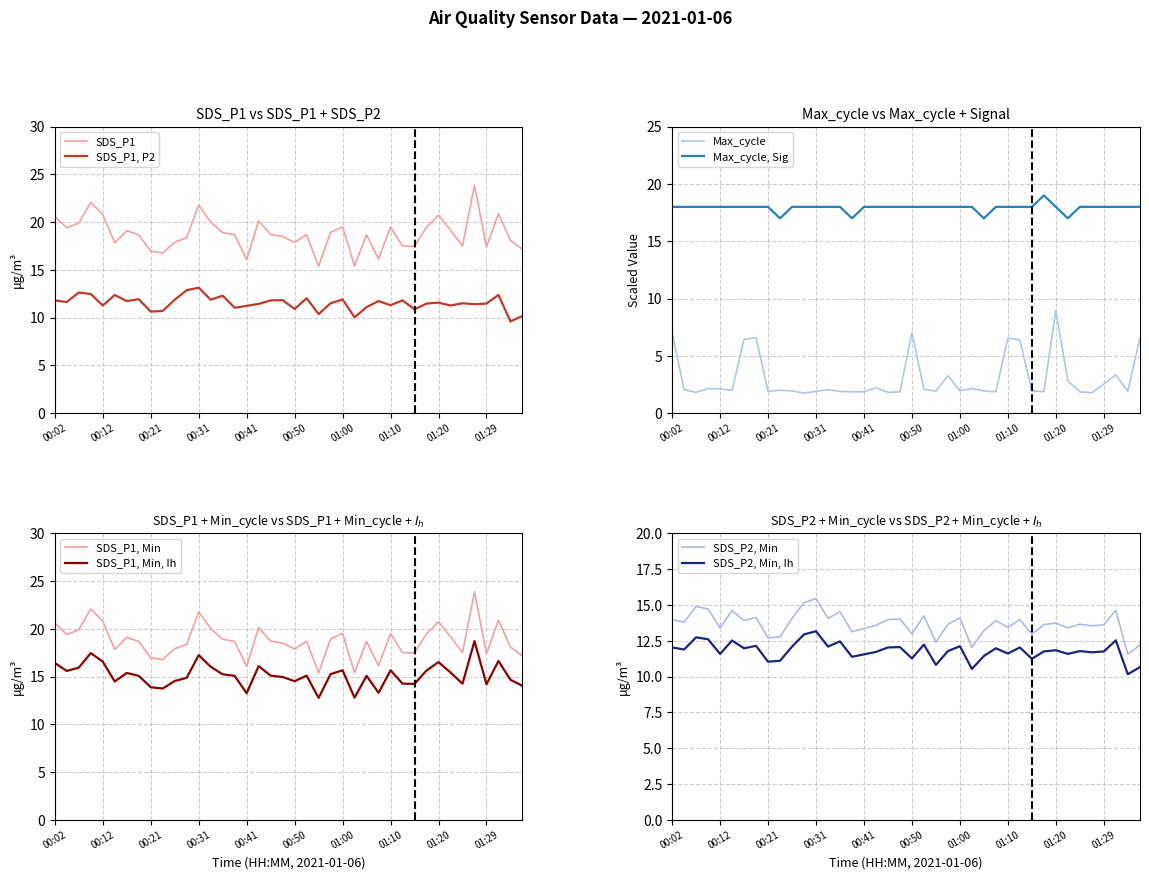

The SDS_P2 series shows 17.4 at 31. True or false?

False